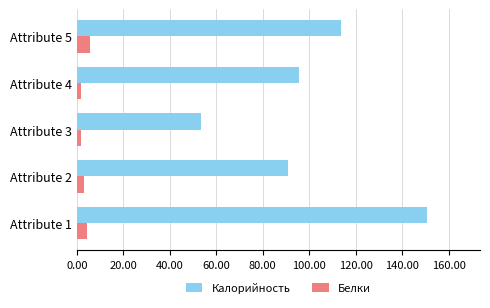

What are all the series names shown in the legend?

Калорийность, Белки